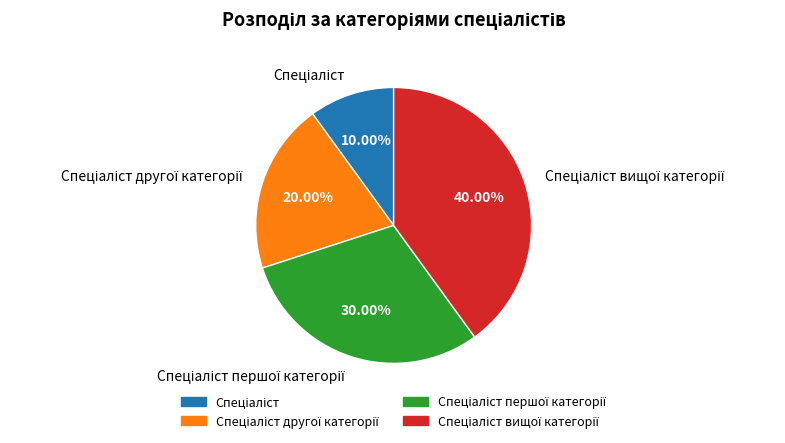

Does any single category account for the majority?

No